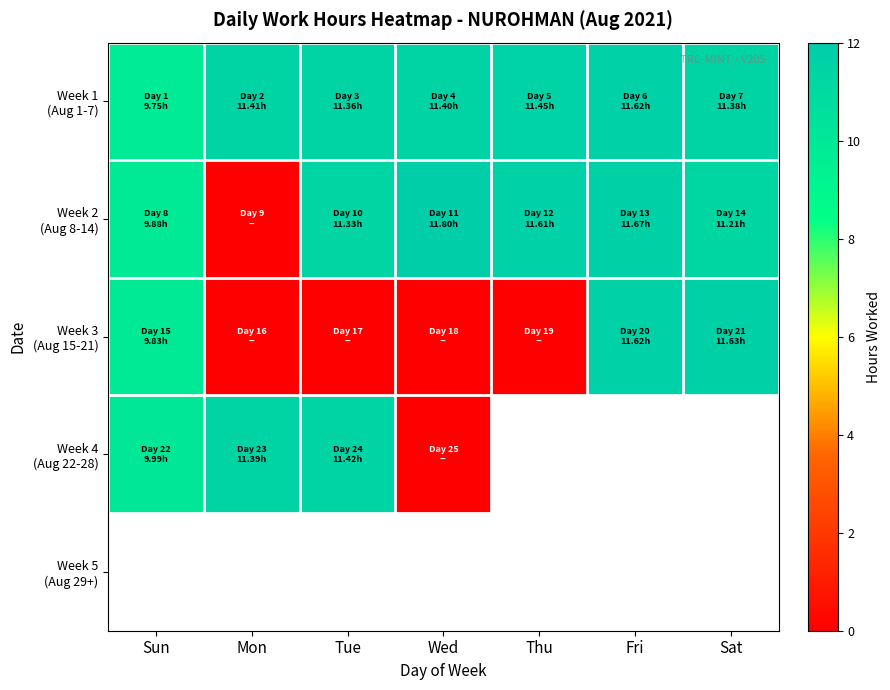

True or false: Week 1 (Aug 1-7) has a value of 11.6 at Fri.

True